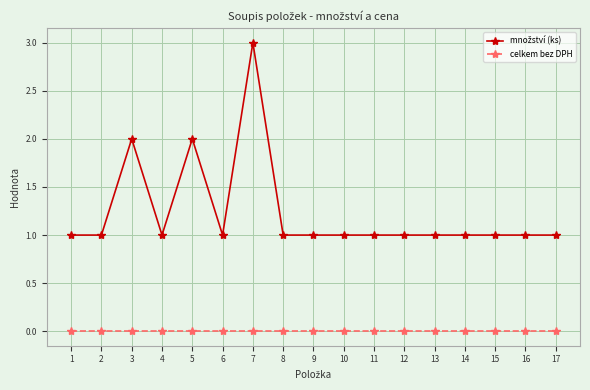

Does the chart display data point markers on the line(s)?

Yes